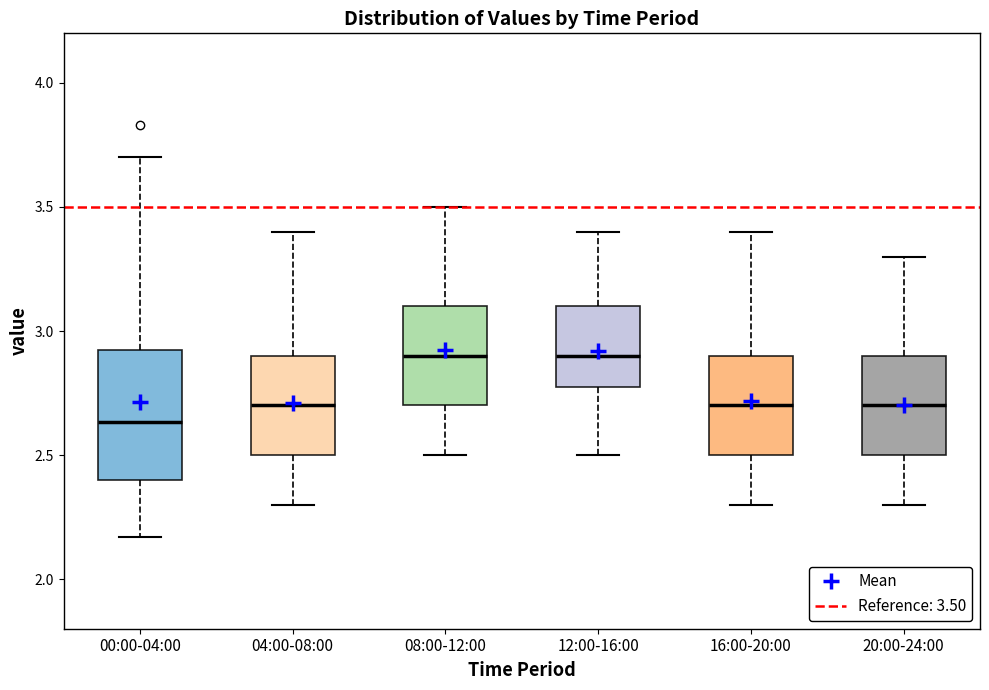

Where does the upper whisker of the box for 08:00-12:00 end on the y-axis? The values are not printed on the chart, so give them approximately, as read against the axis.

3.50